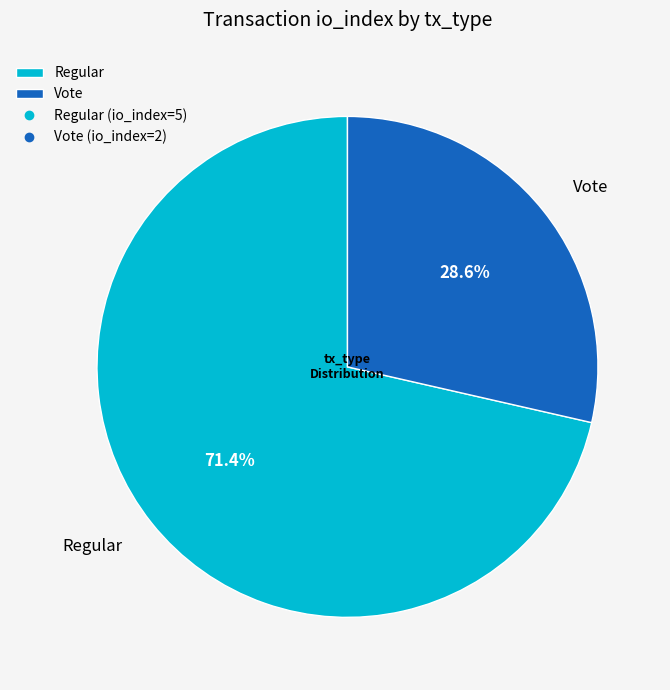

Which has a higher value, Regular or Vote?

Regular